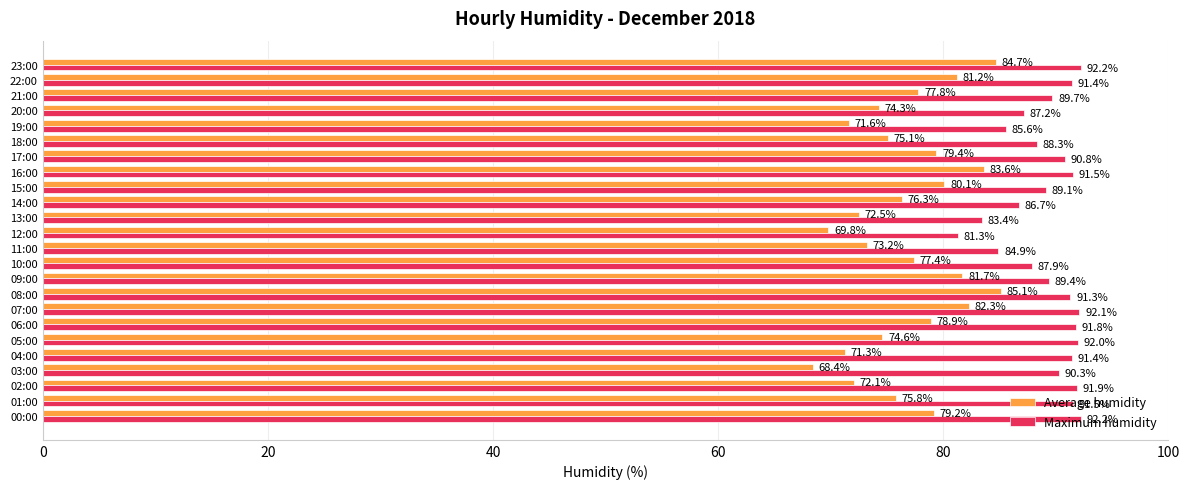

Is it true that Average humidity equals 42.7 at 19:00?

False